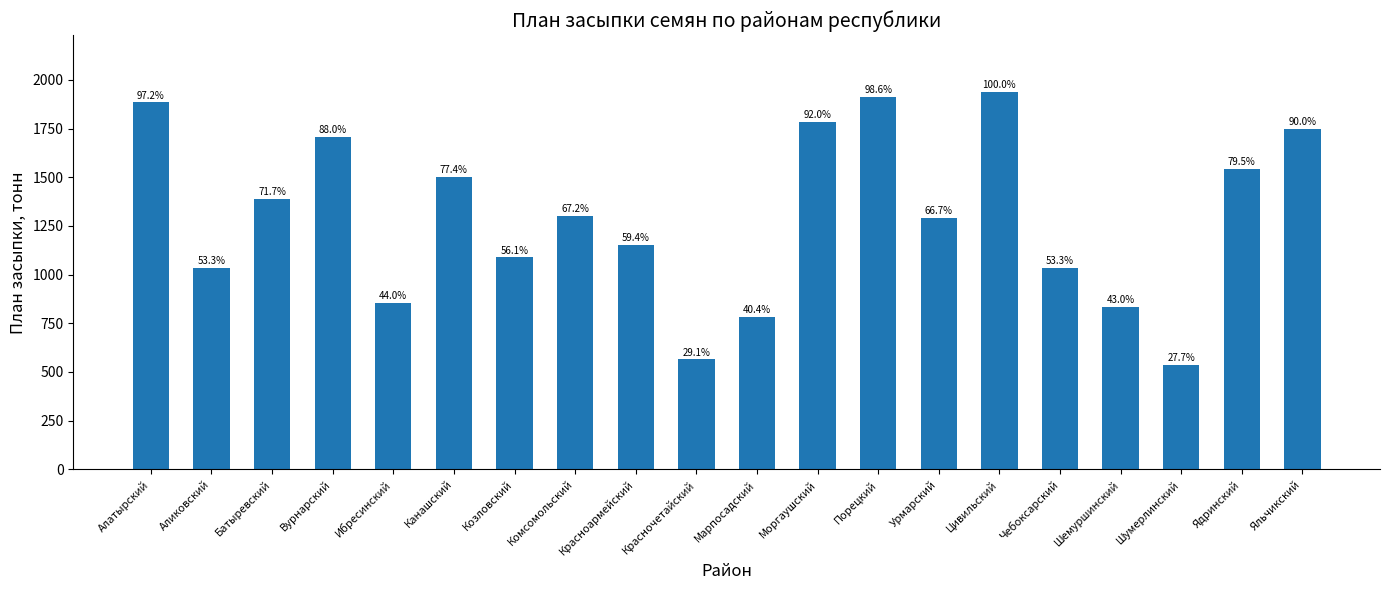

What is the approximate value at Шемуршинский, to the nearest 100?

800